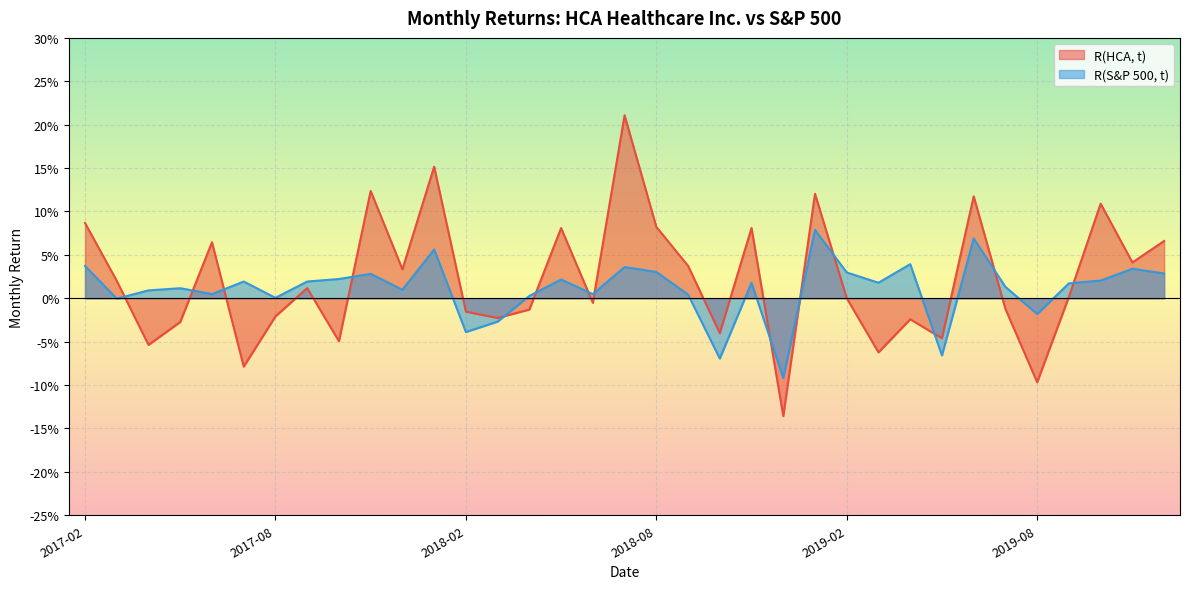

What is the lowest value of the R(S&P 500, t) series?

-0.1